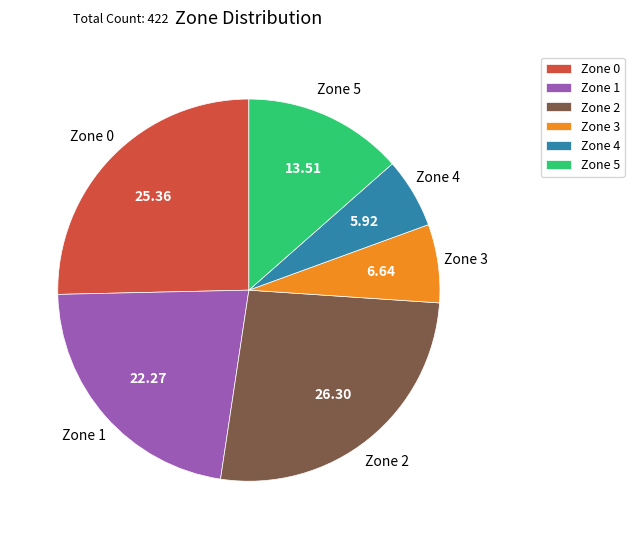

Rank the categories by value from highest to lowest.

Zone 2, Zone 0, Zone 1, Zone 5, Zone 3, Zone 4